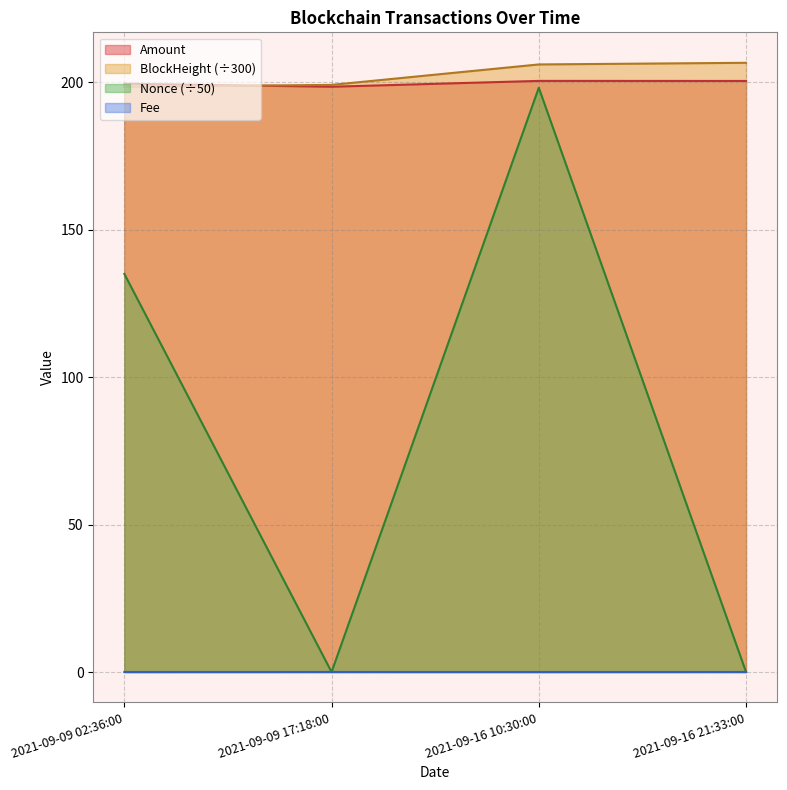

Which label corresponds to the largest value in the chart?

2021-09-16 21:33:00